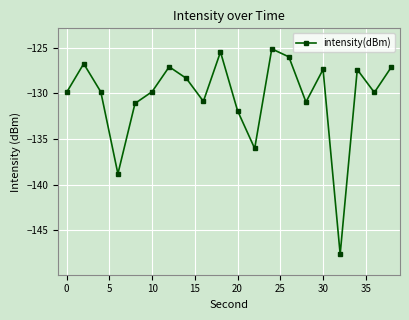

Does the chart have visible grid lines?

Yes